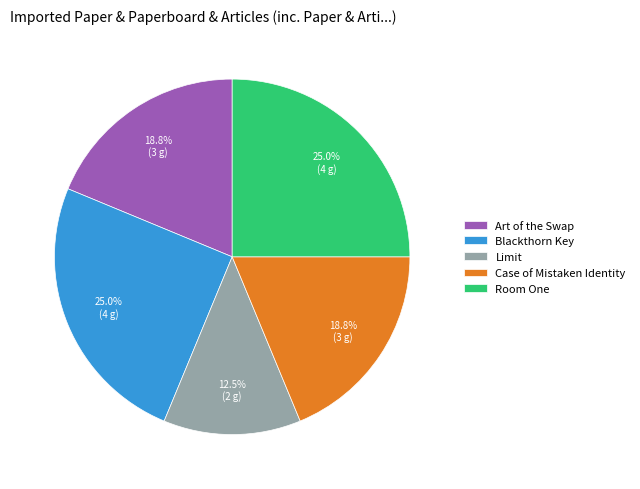

Is it true that Room One is 32% of the pie?

False